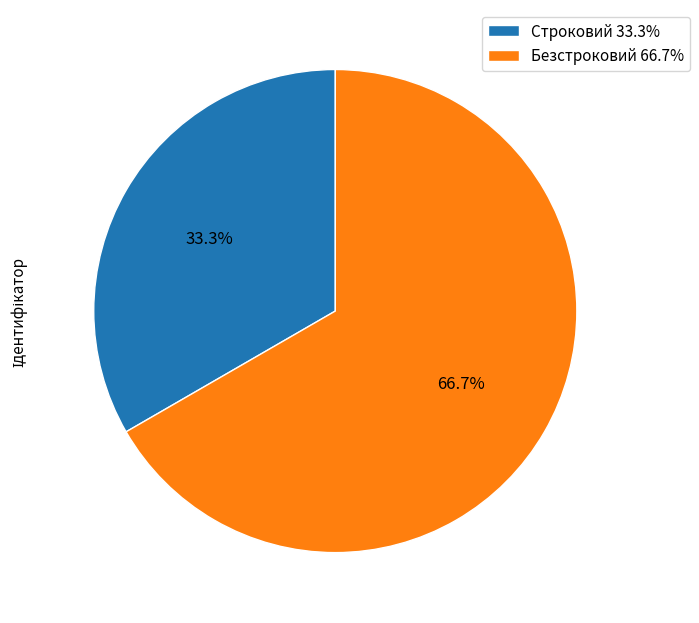

Approximately how many times larger is the value at Строковий 33.3% compared to Безстроковий 66.7%?

0.5